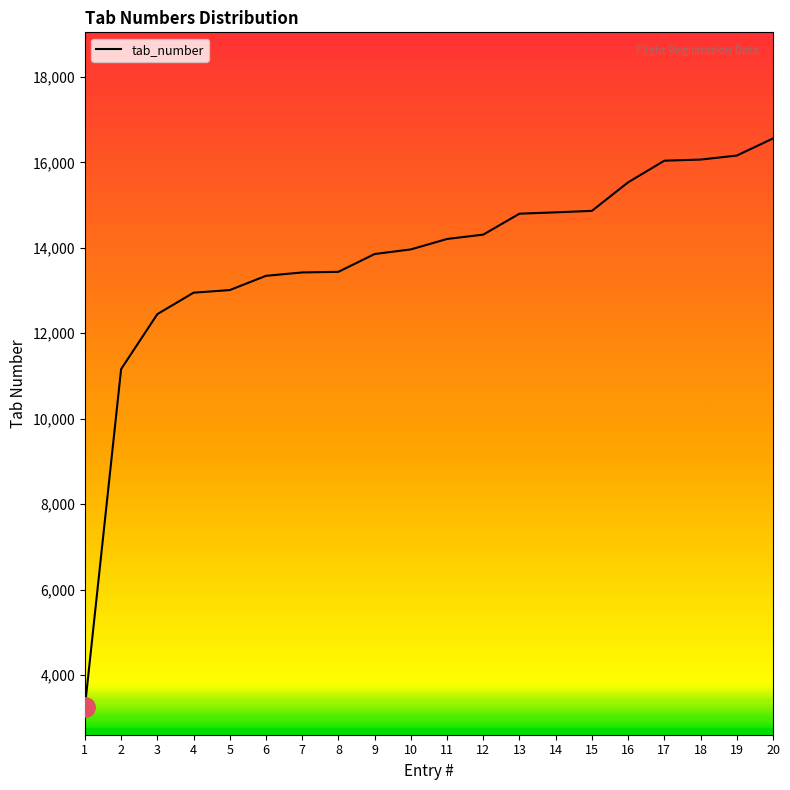

The chart shows a value of 22693 at 5. True or false?

False